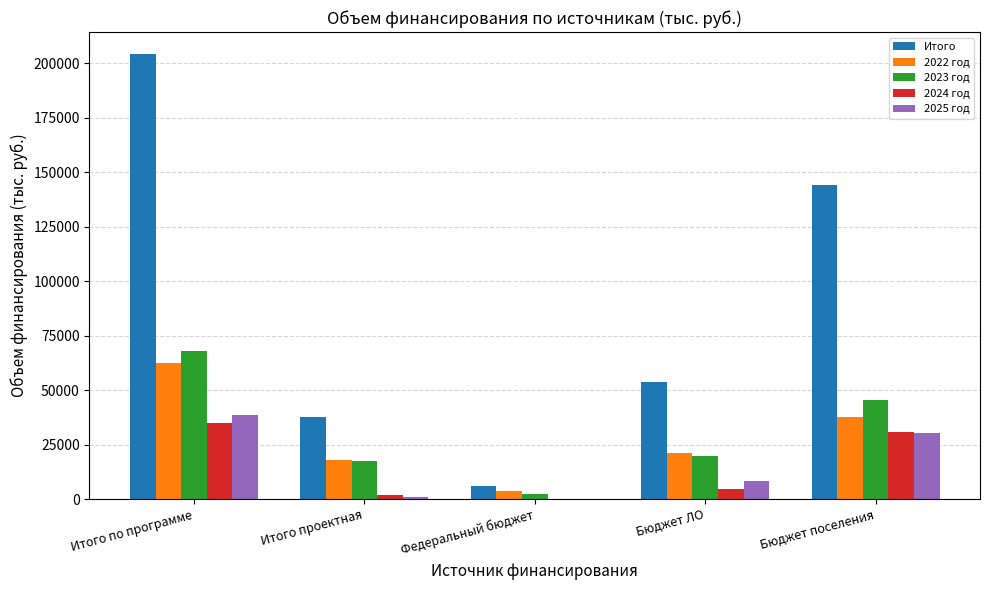

Between Федеральный бюджет and Бюджет ЛО, which series saw the biggest shift?

Итого